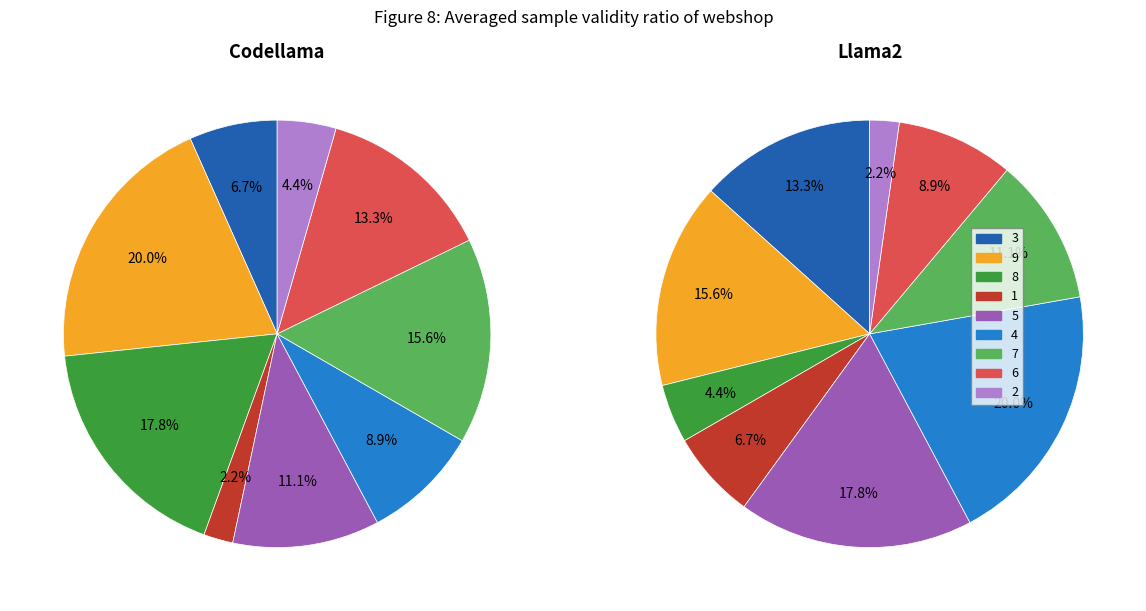

Does 5 account for over 50% of the chart?

No